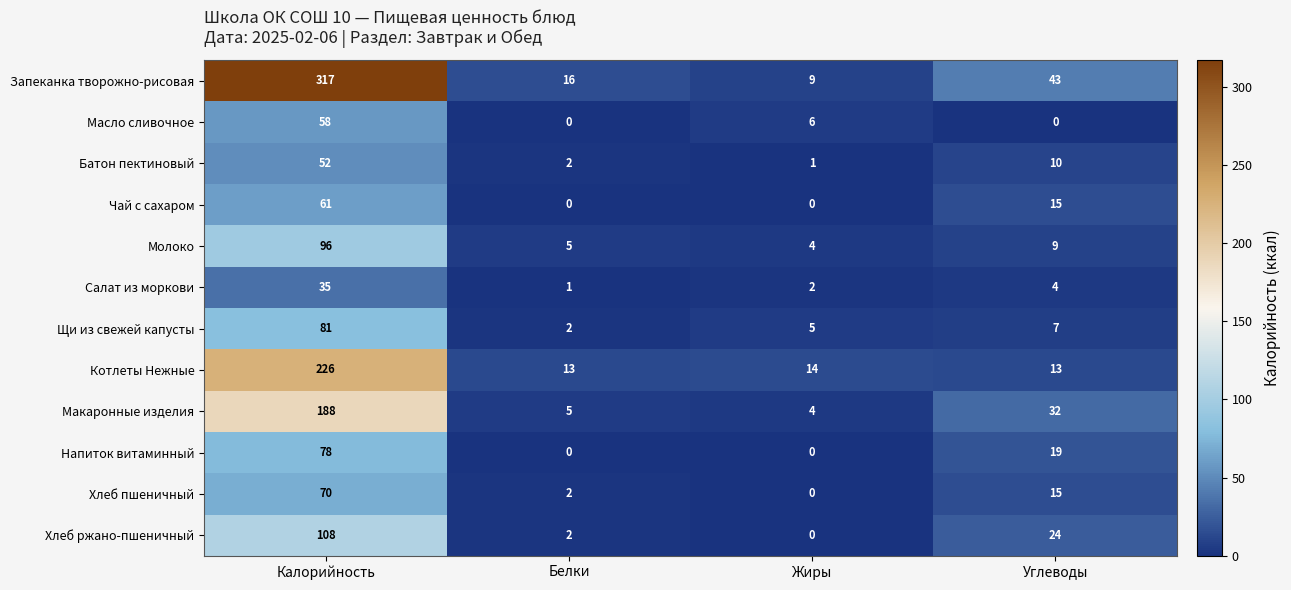

At which category does the chart reach its peak across all series?

Калорийность